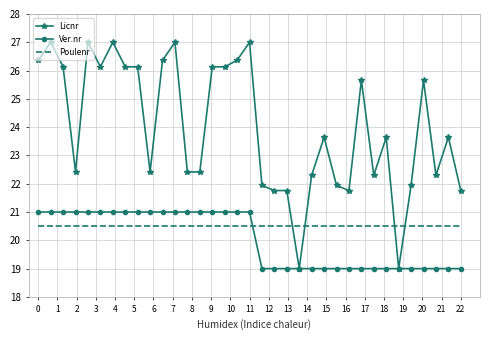

What is the maximum value shown in the chart?

27.0